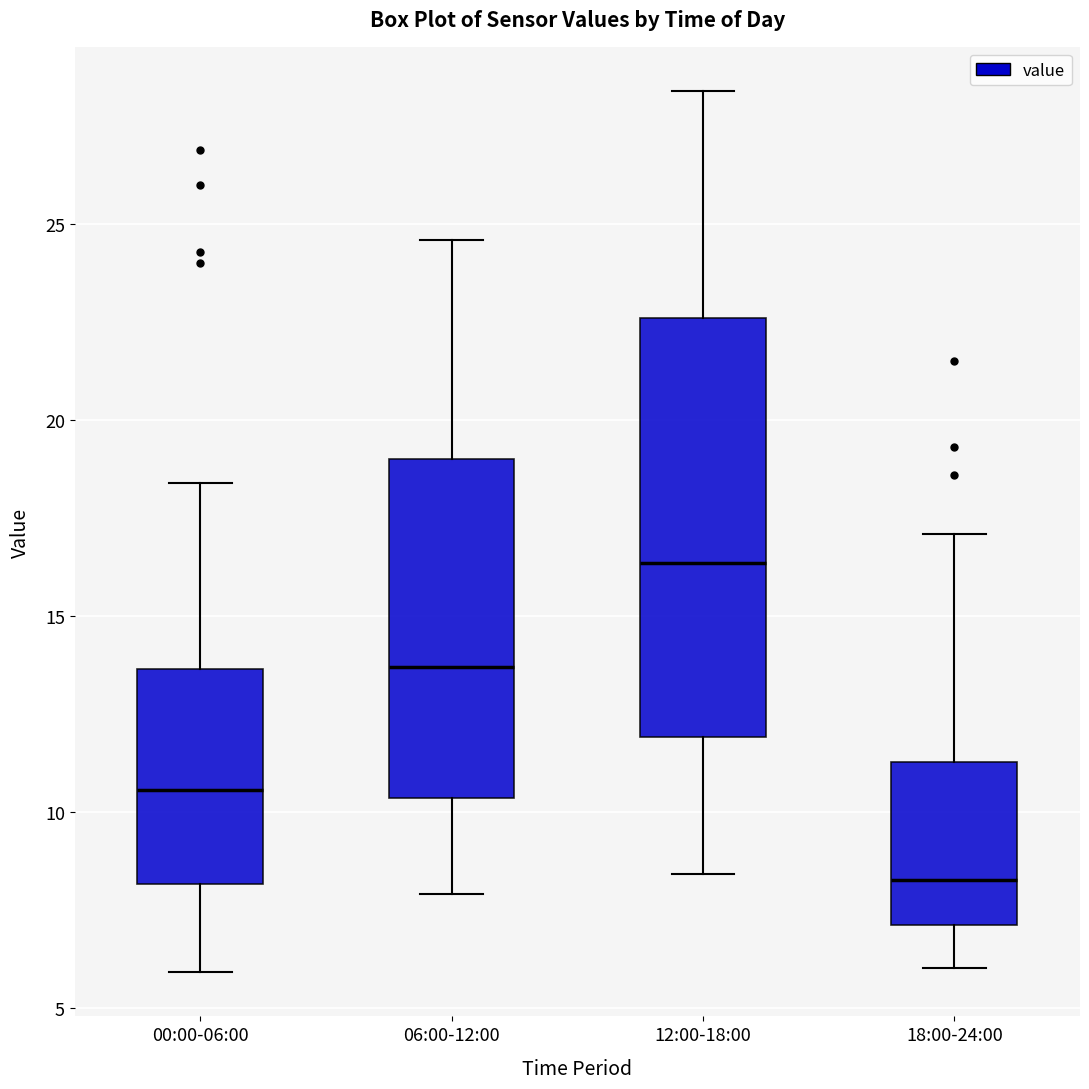

Where does the median line of the box for 06:00-12:00 sit on the y-axis? The values are not printed on the chart, so give them approximately, as read against the axis.

13.5